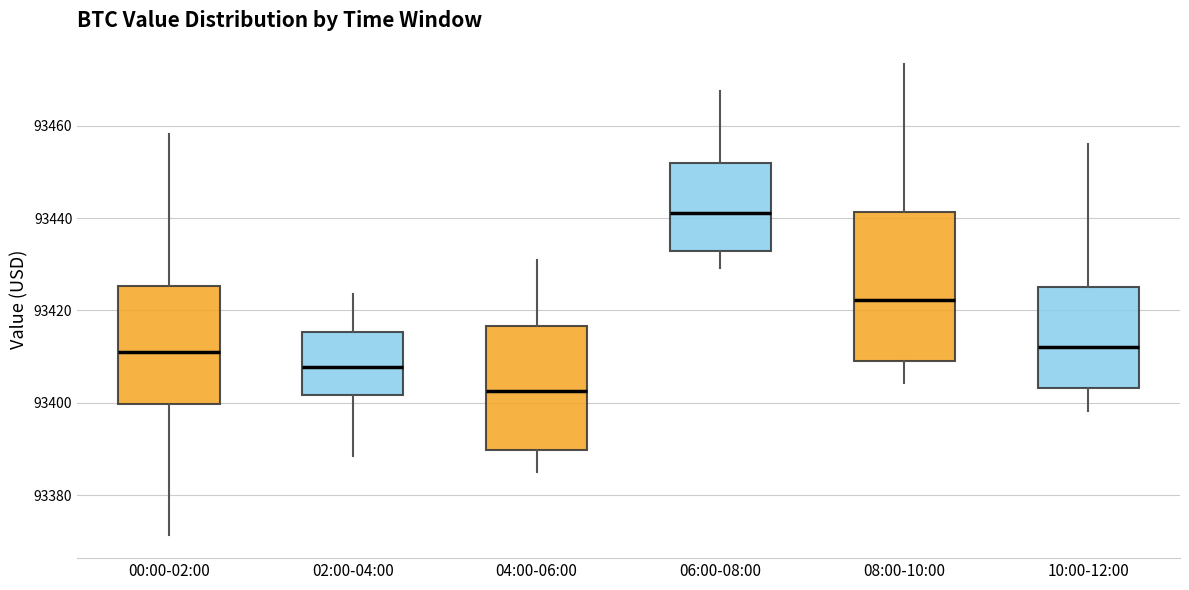

Reading left to right, transcribe this box plot: for each box, give where its median line is, the range the box spans, and where its two whiskers end, as read against the y-axis. The values are not printed on the chart, so give them approximately, as read against the axis.

00:00-02:00: median 93412, box 93400 to 93426, whiskers 93372 to 93458
02:00-04:00: median 93408, box 93402 to 93416, whiskers 93388 to 93424
04:00-06:00: median 93402, box 93390 to 93416, whiskers 93386 to 93432
06:00-08:00: median 93442, box 93432 to 93452, whiskers 93430 to 93468
08:00-10:00: median 93422, box 93410 to 93442, whiskers 93404 to 93474
10:00-12:00: median 93412, box 93404 to 93426, whiskers 93398 to 93456